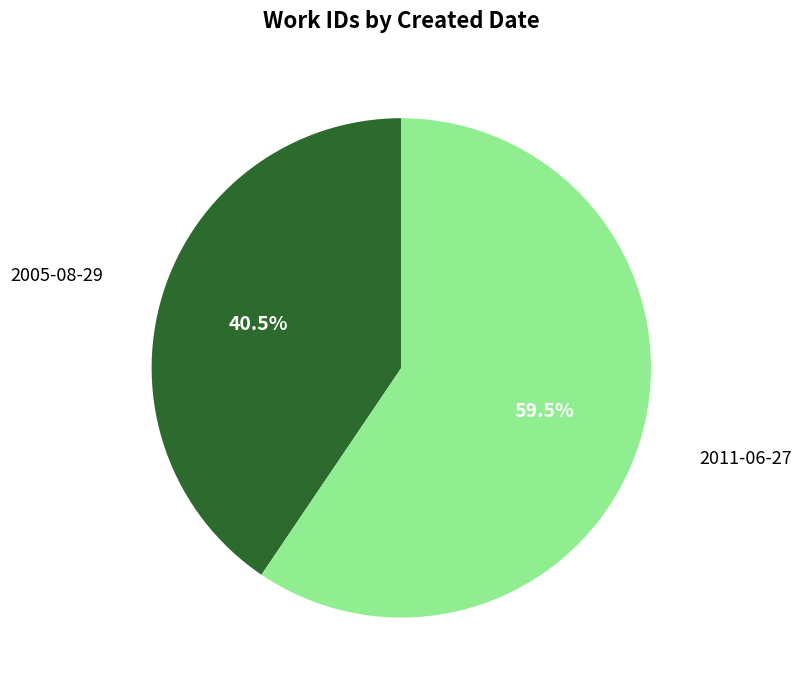

What is the largest slice in the pie chart?

2011-06-27